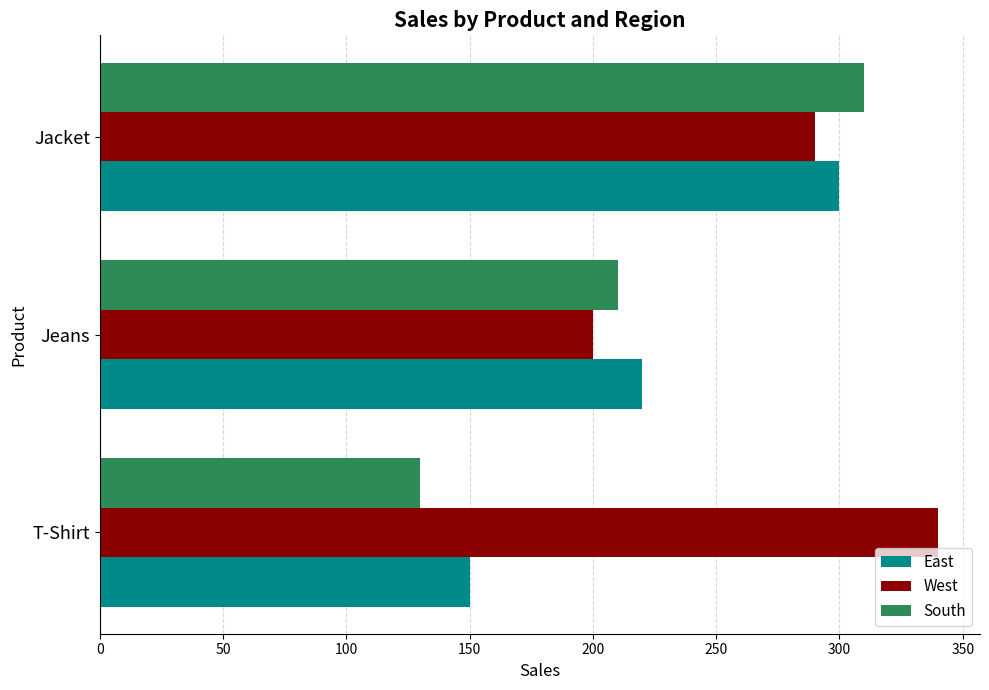

What is the average value of the West series?

277